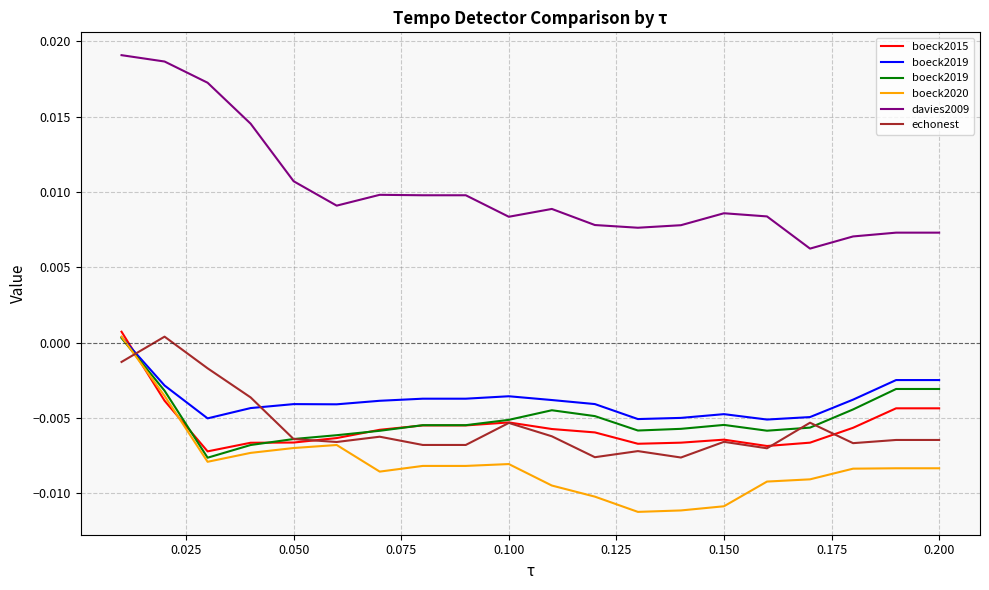

In boeck2020, how many points are lower than both neighbors (excluding endpoints)?

3